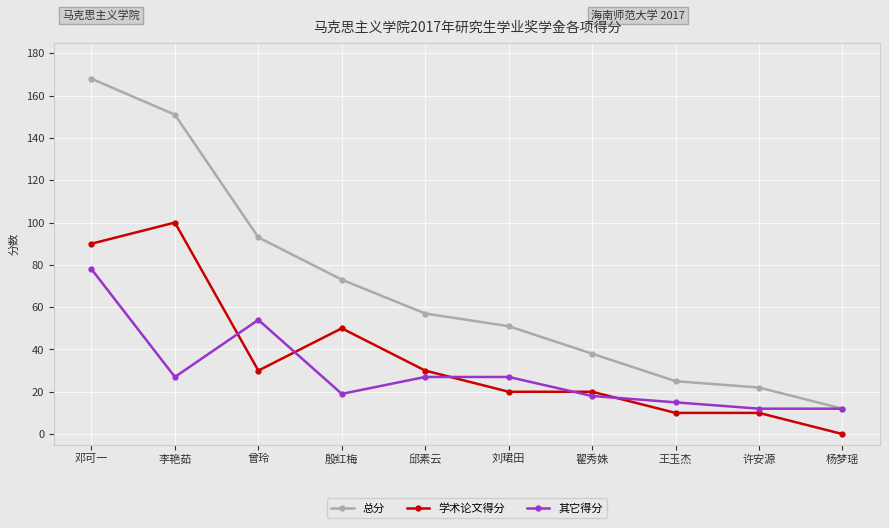

Rank the series by their maximum value, from lowest to highest.

其它得分, 学术论文得分, 总分